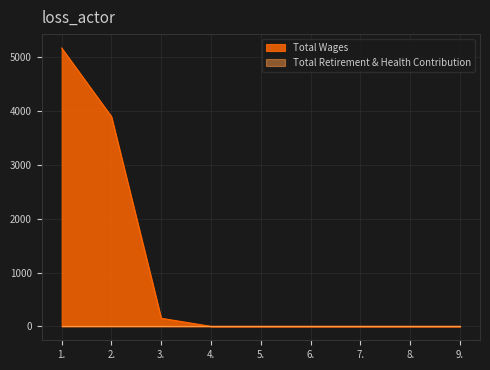

What position from the left is 6.?

6